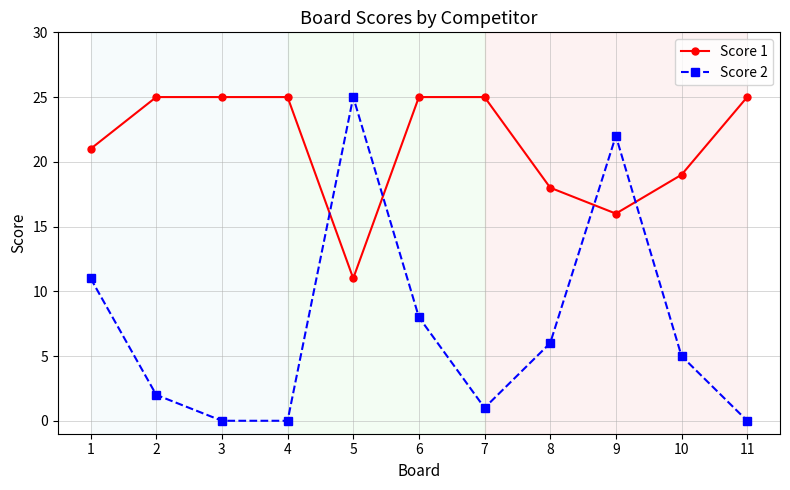

At which label is Score 1 closest to 18?

8